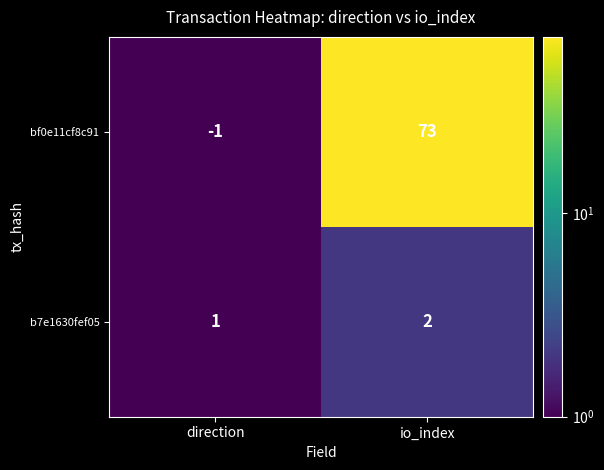

Which series has the widest spread of values?

bf0e11cf8c91